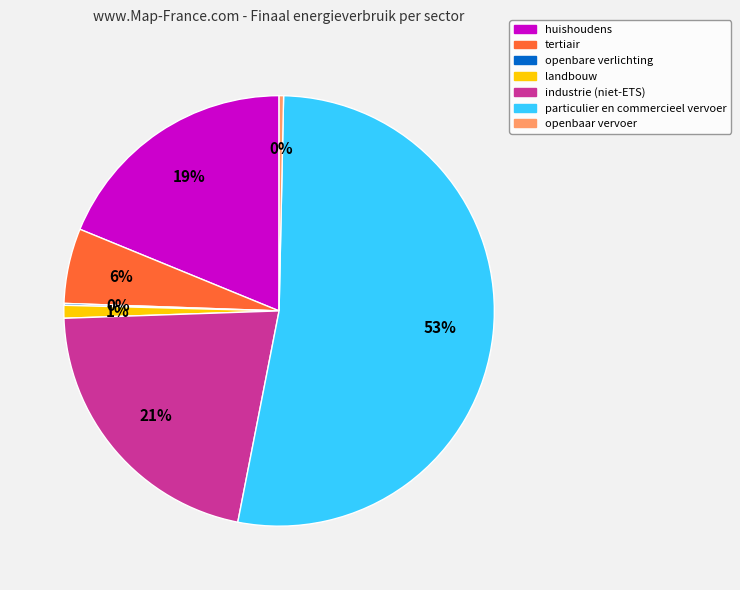

Which has a higher value, huishoudens or particulier en commercieel vervoer?

particulier en commercieel vervoer